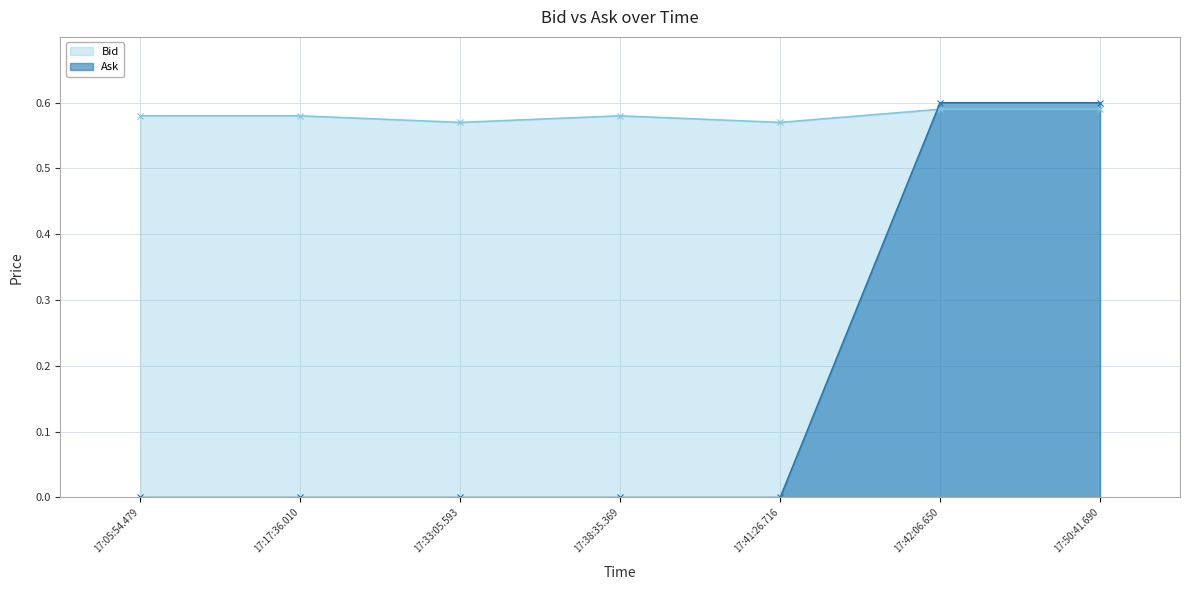

True or false: Bid has more than 2 interior local peaks.

False